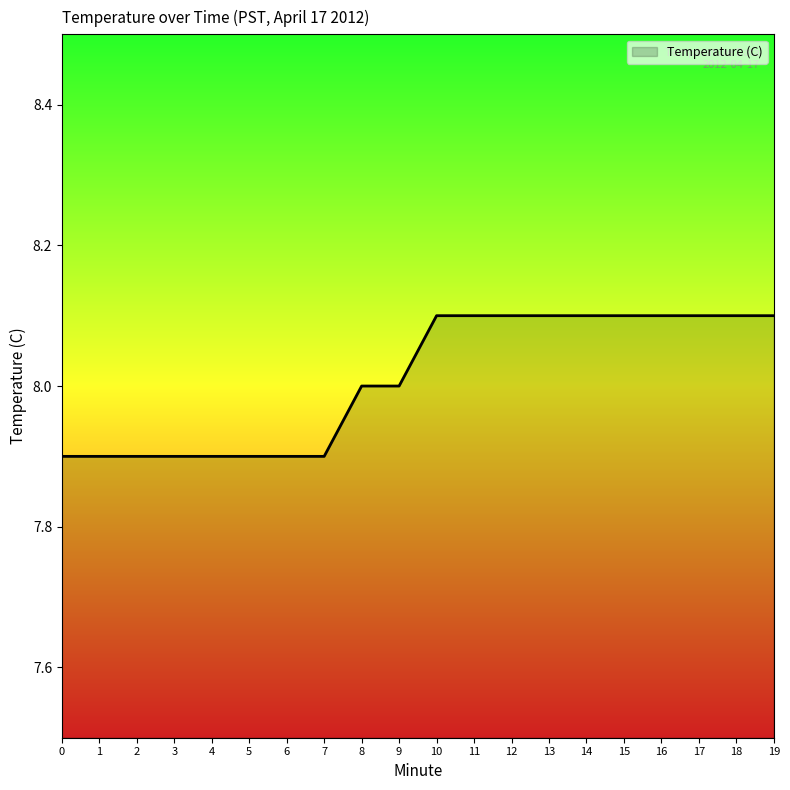

What is the change in value from 2 to 15?

+0.2